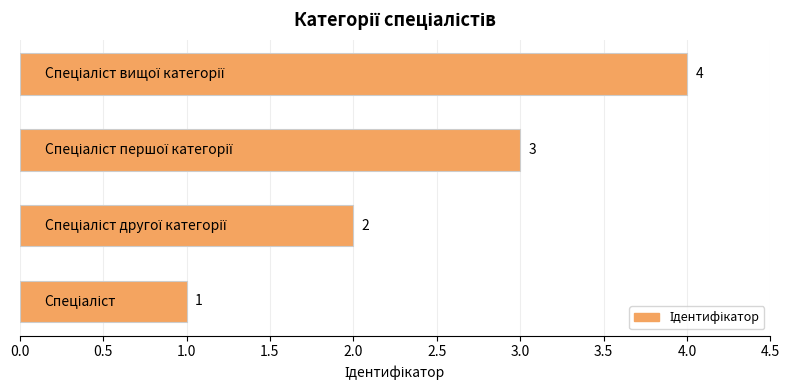

How many distinct data groups are displayed?

1